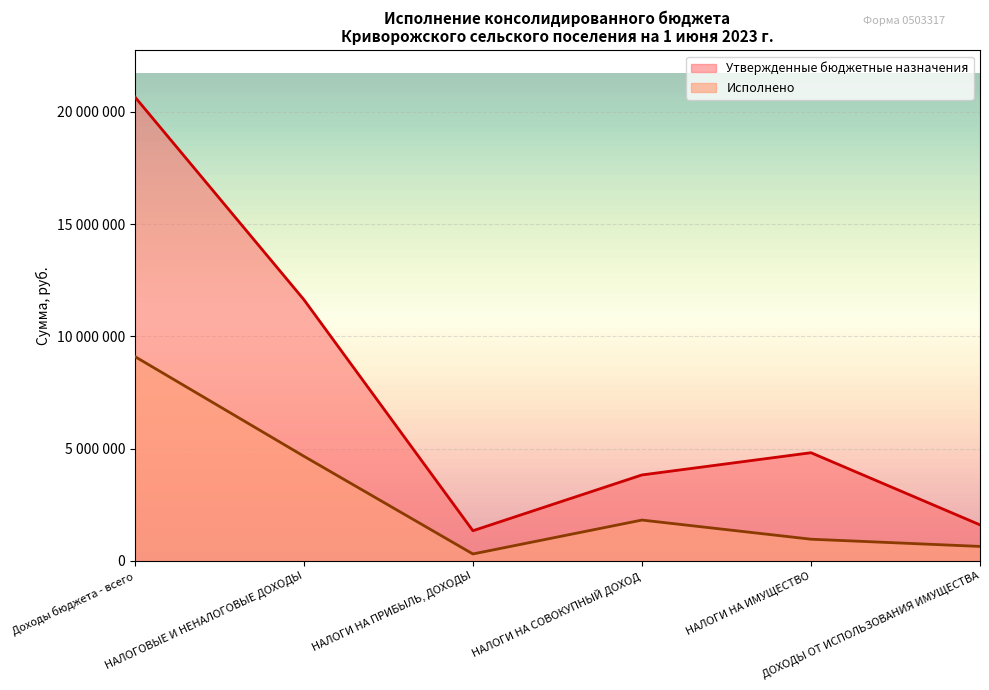

True or false: Исполнено and Утвержденные бюджетные назначения intersect in this chart.

False